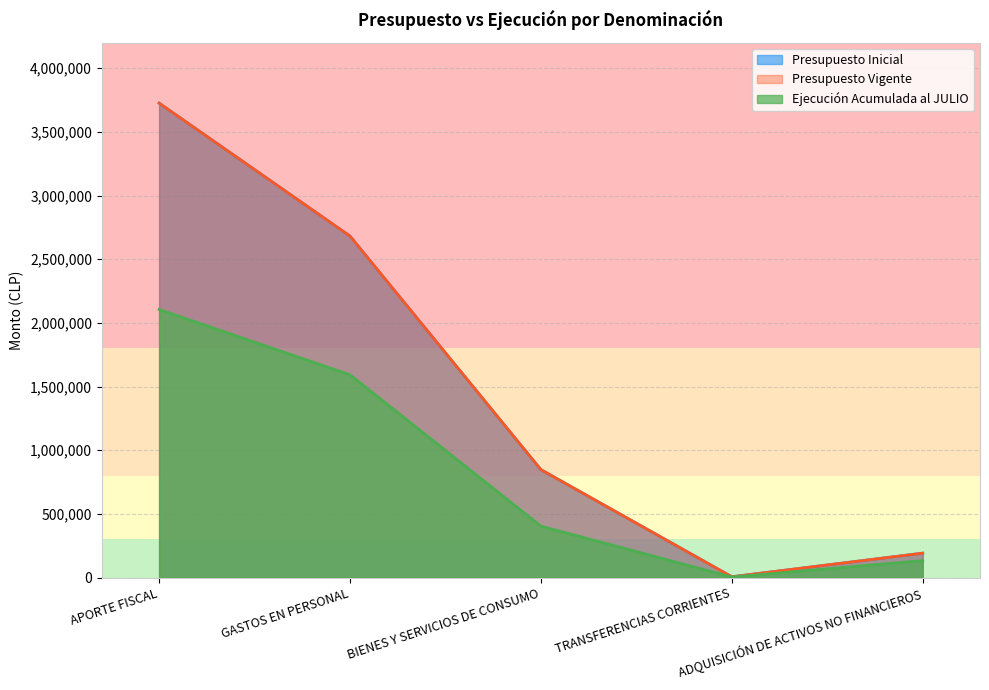

Is it true that Ejecución Acumulada al JULIO equals 191353 at ADQUISICIÓN DE ACTIVOS NO FINANCIEROS?

False